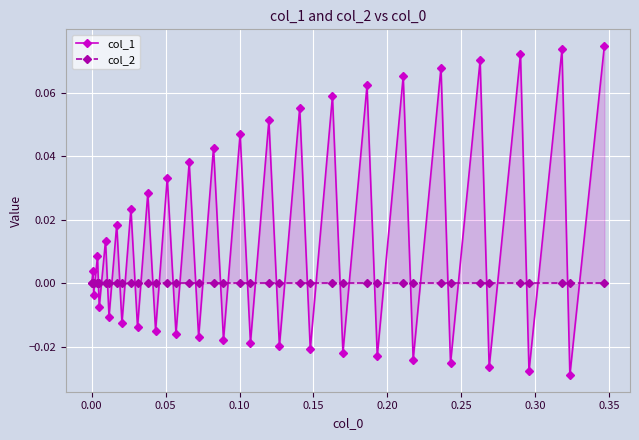

Which series has the largest total across all categories?

col_1